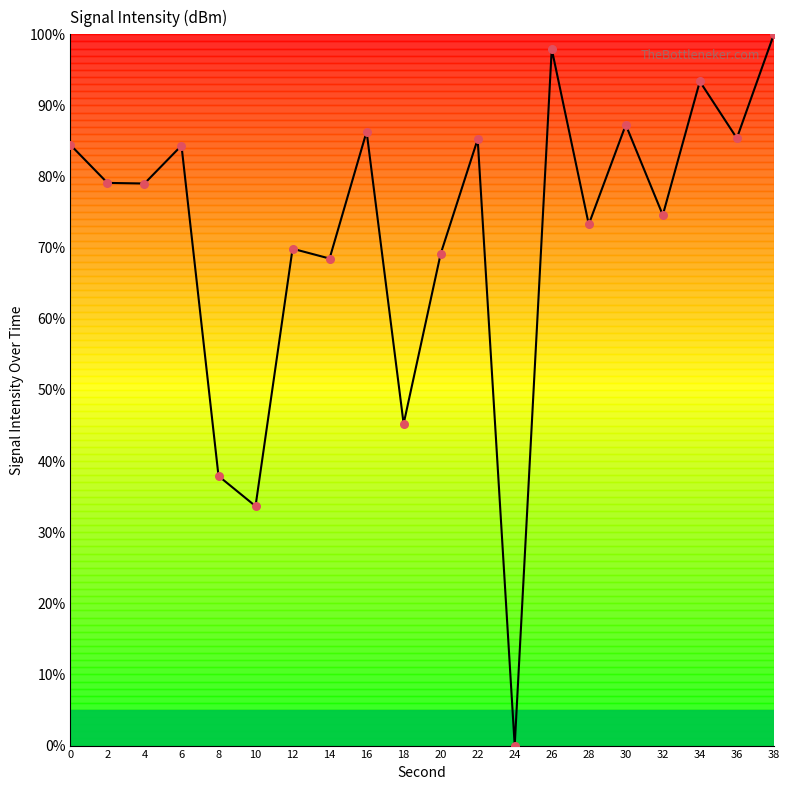

Approximately how many times larger is the value at 38 compared to 34?

1.1